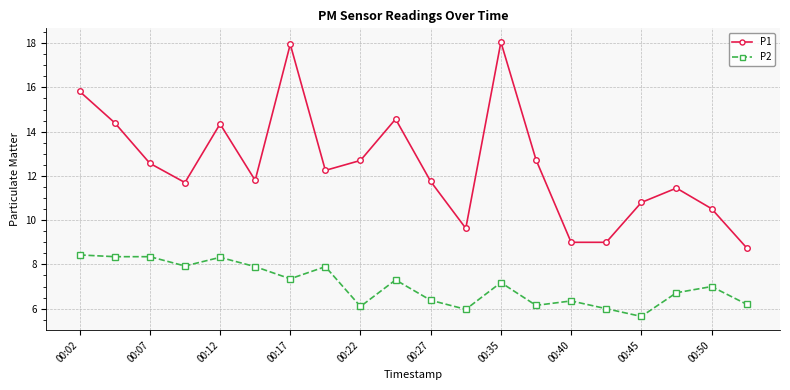

How many data points does each series have?

20